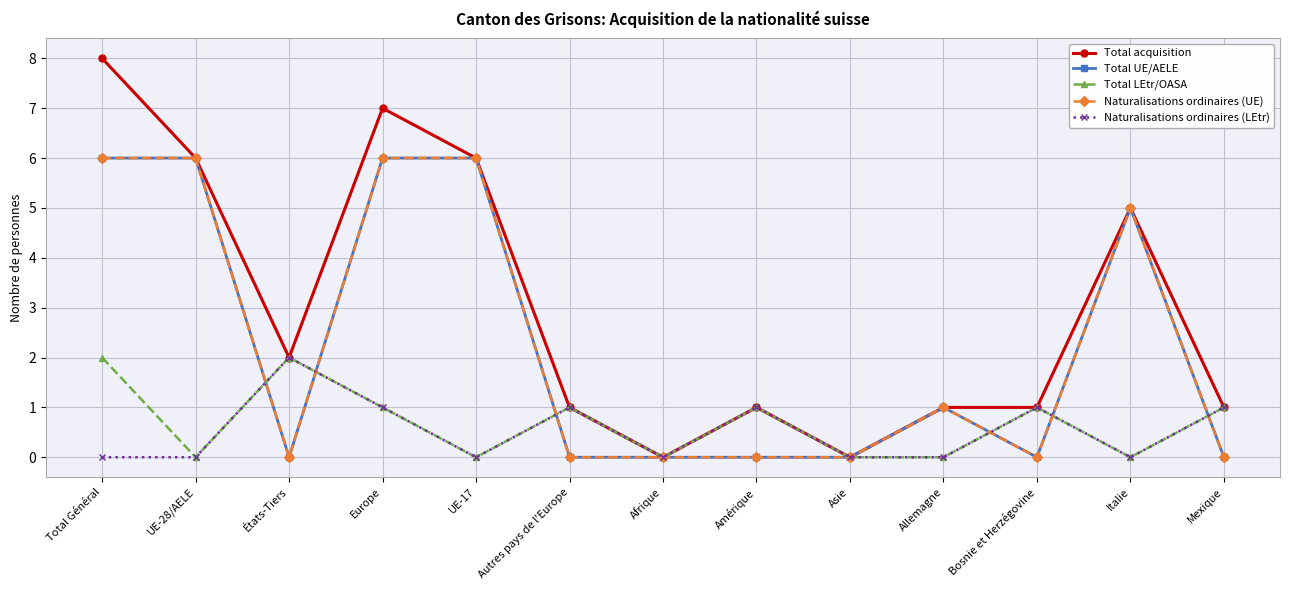

What is the difference between the second highest and minimum values in the Naturalisations ordinaires (UE) series?

6